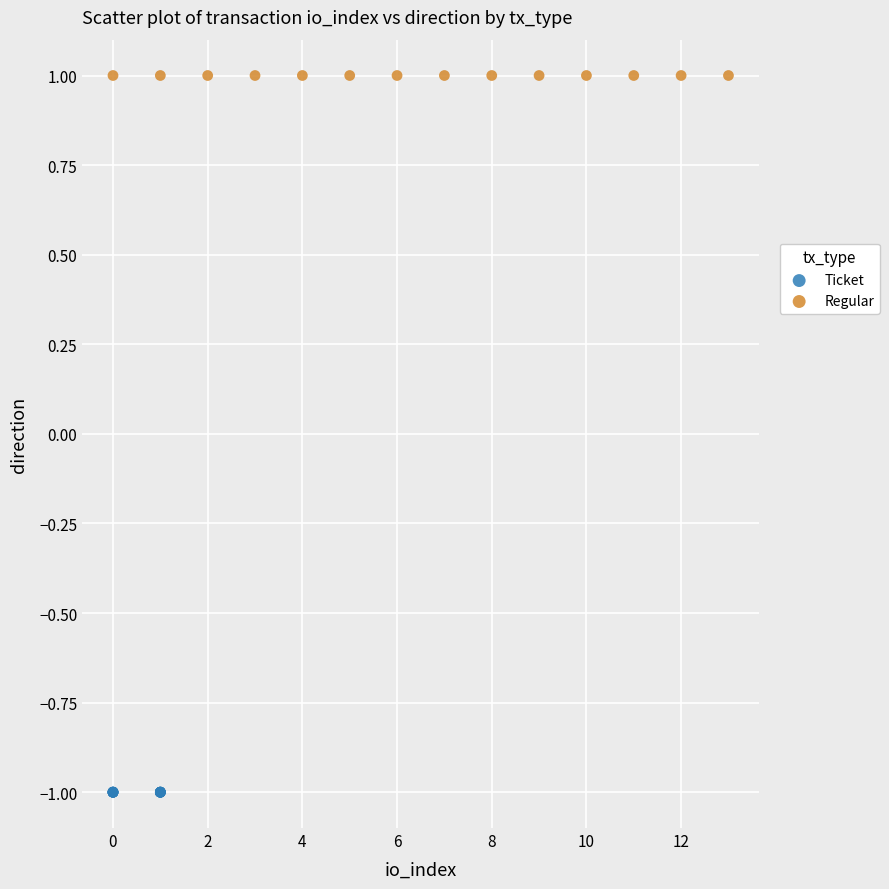

Which series contains the lowest Y value?

Ticket